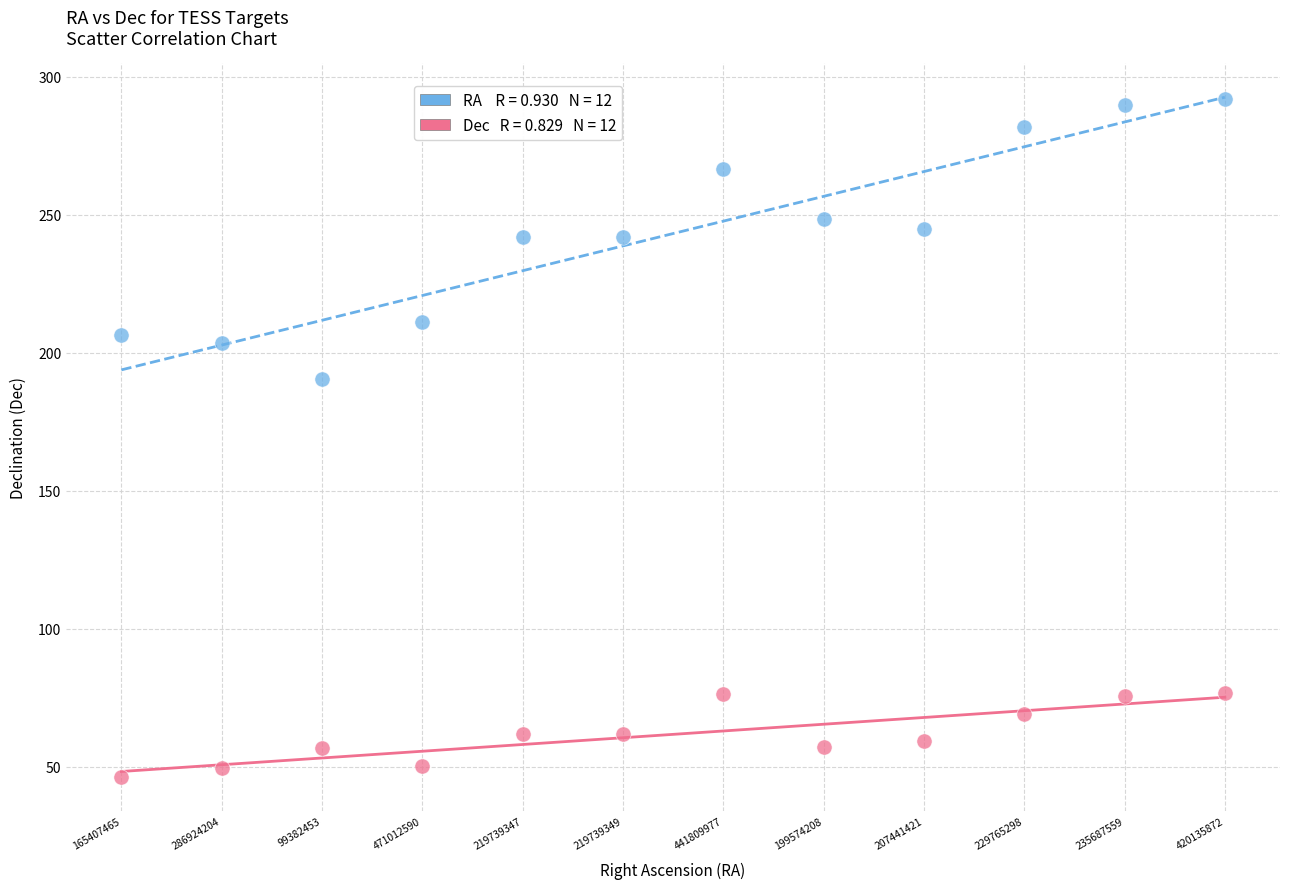

Across all series, what Y value is closest to 169?

190.5